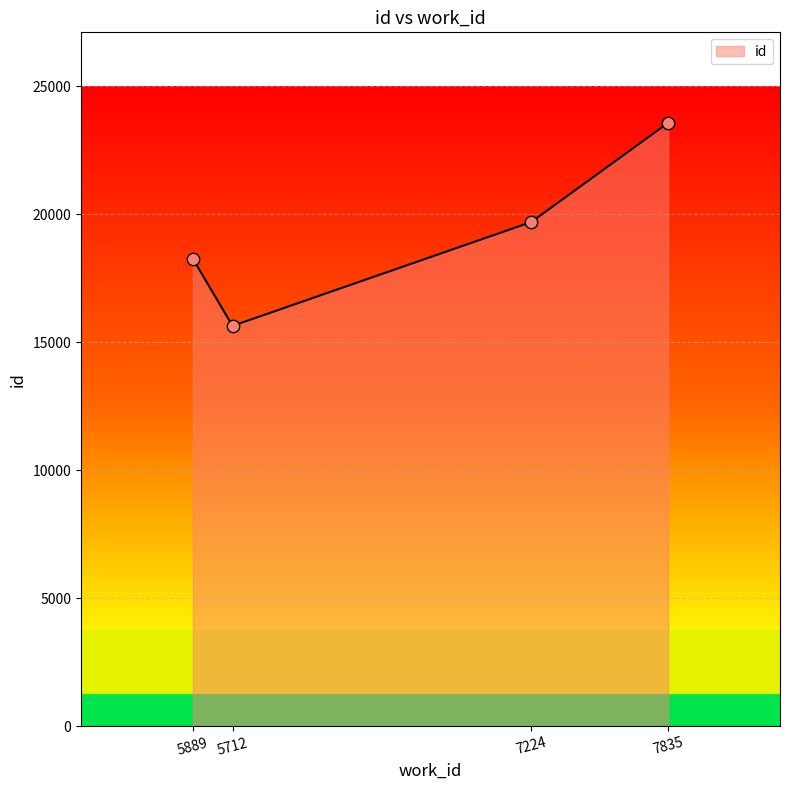

Which has a higher value, 7835 or 5712?

7835